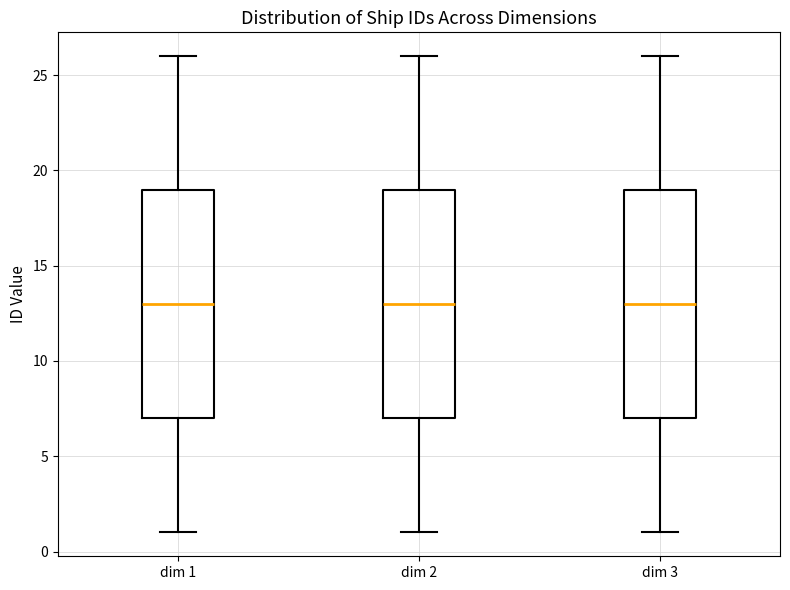

Reading left to right, transcribe this box plot: for each box, give where its median line is, the range the box spans, and where its two whiskers end, as read against the y-axis. The values are not printed on the chart, so give them approximately, as read against the axis.

dim 1: median 13, box 7 to 19, whiskers 1 to 26
dim 2: median 13, box 7 to 19, whiskers 1 to 26
dim 3: median 13, box 7 to 19, whiskers 1 to 26